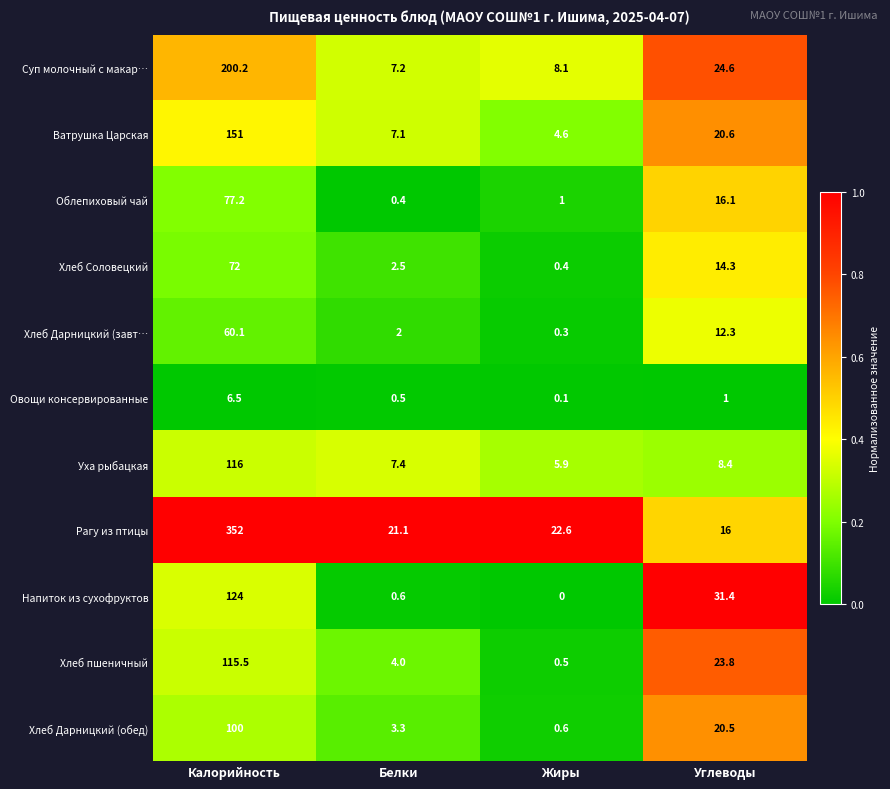

Is it true that Овощи консервированные equals 0.5 at Белки?

True